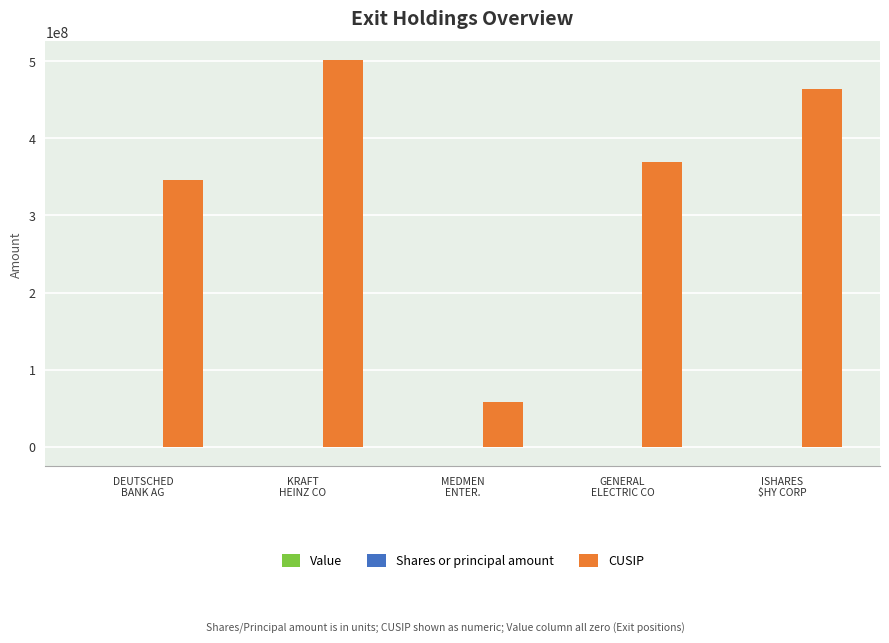

What is the maximum value shown in the chart?

500754106